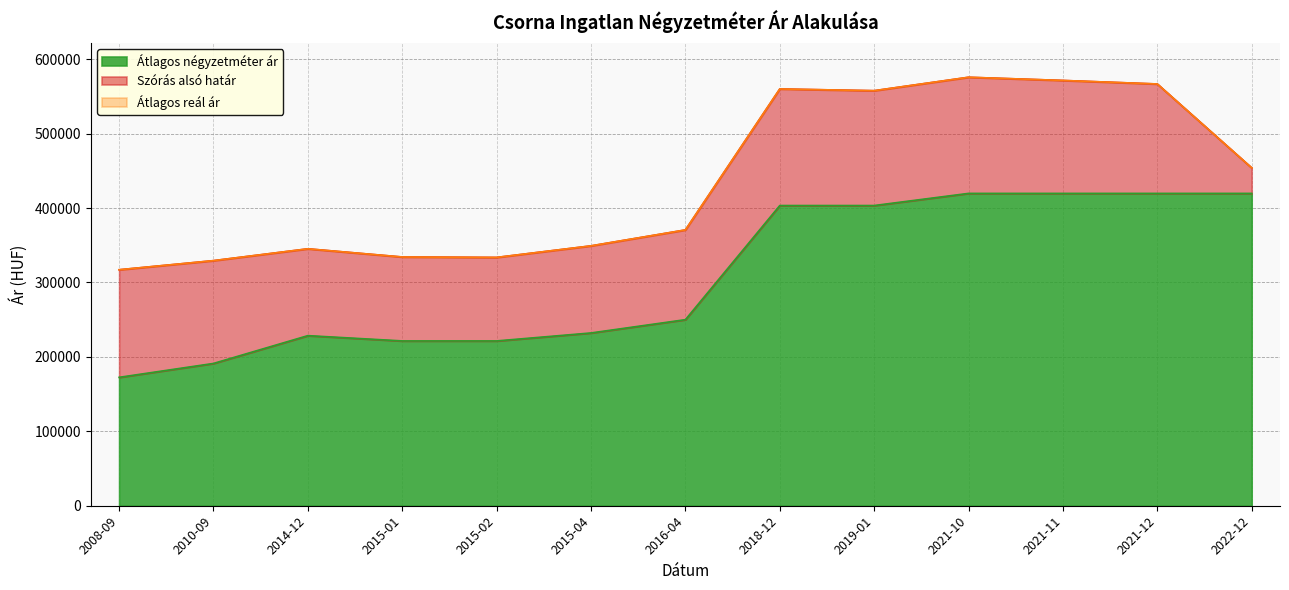

What is the label of the 11th point from the right?

2014-12